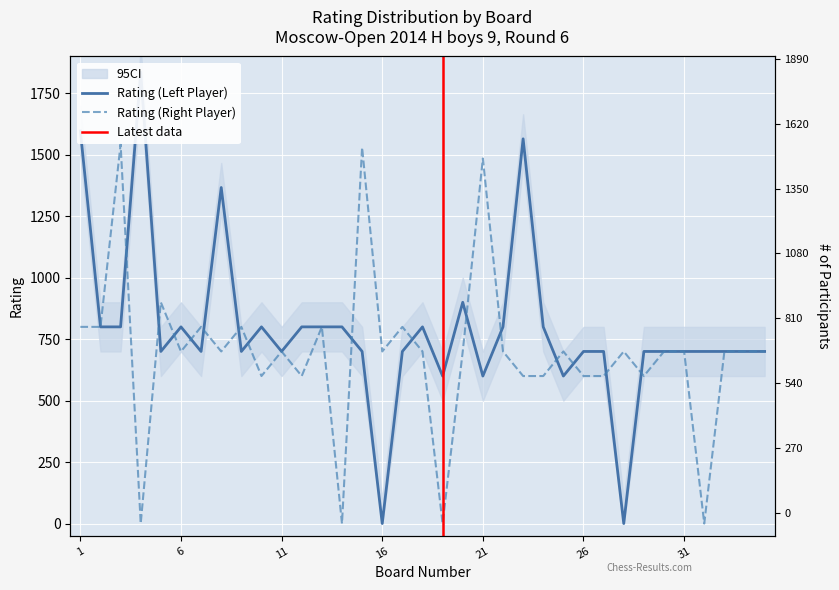

At which label does Rating (Right Player) first exceed 700?

1